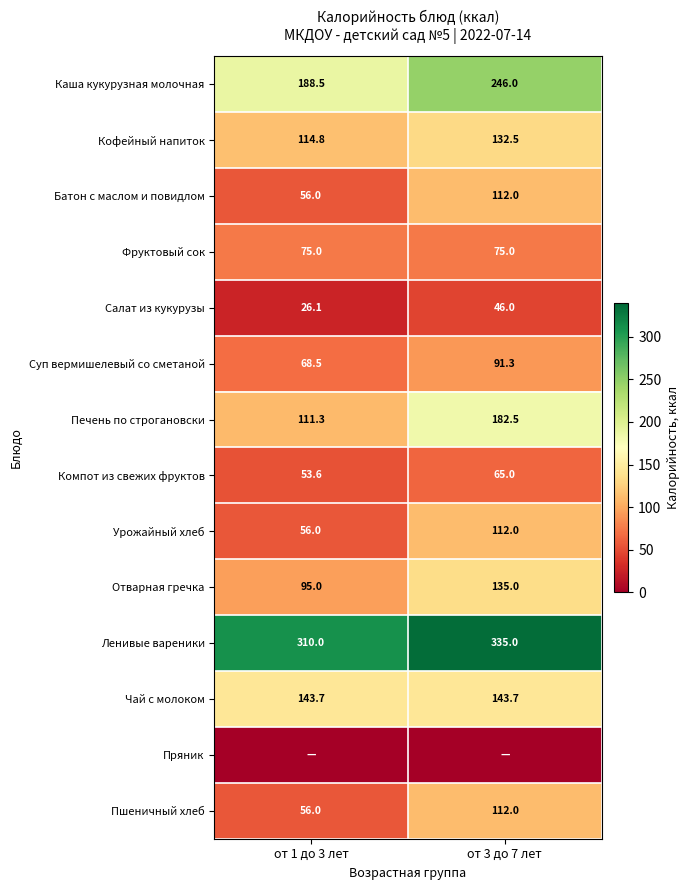

Which label corresponds to the smallest value in the chart?

от 1 до 3 лет